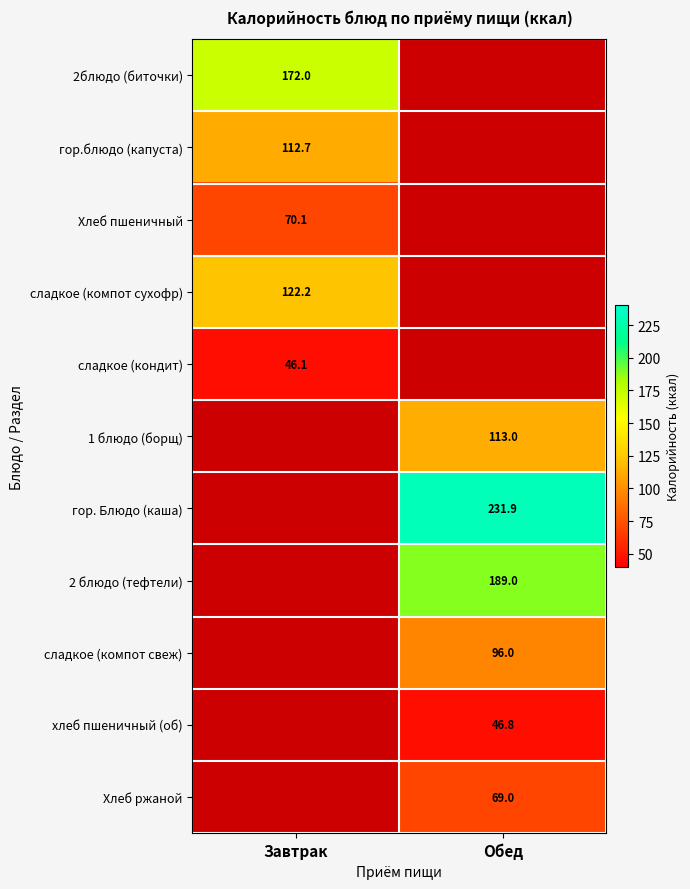

The 2блюдо (биточки) series shows 172.0 at Завтрак. True or false?

True